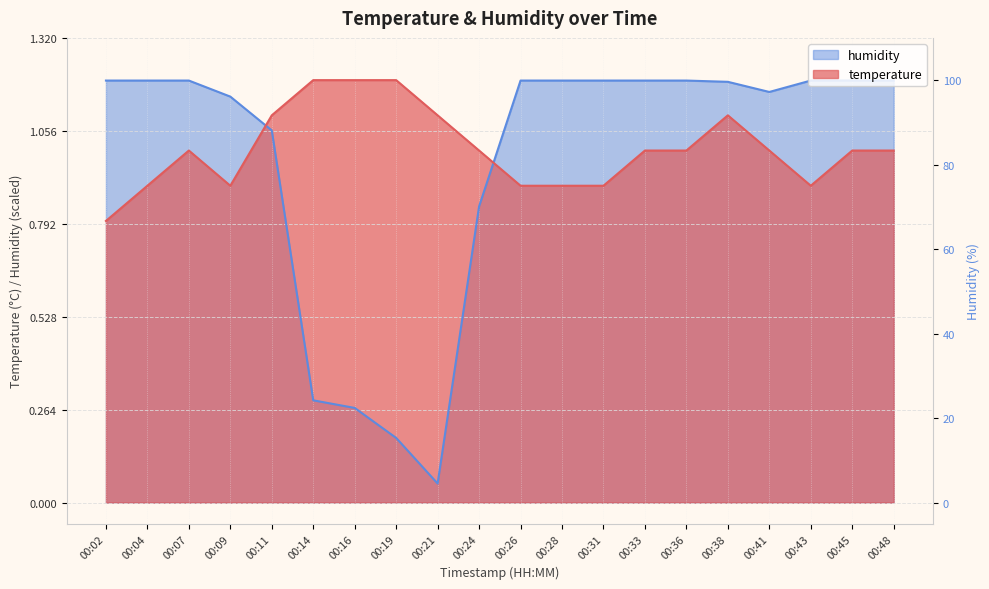

Which series has the largest total across all categories?

temperature